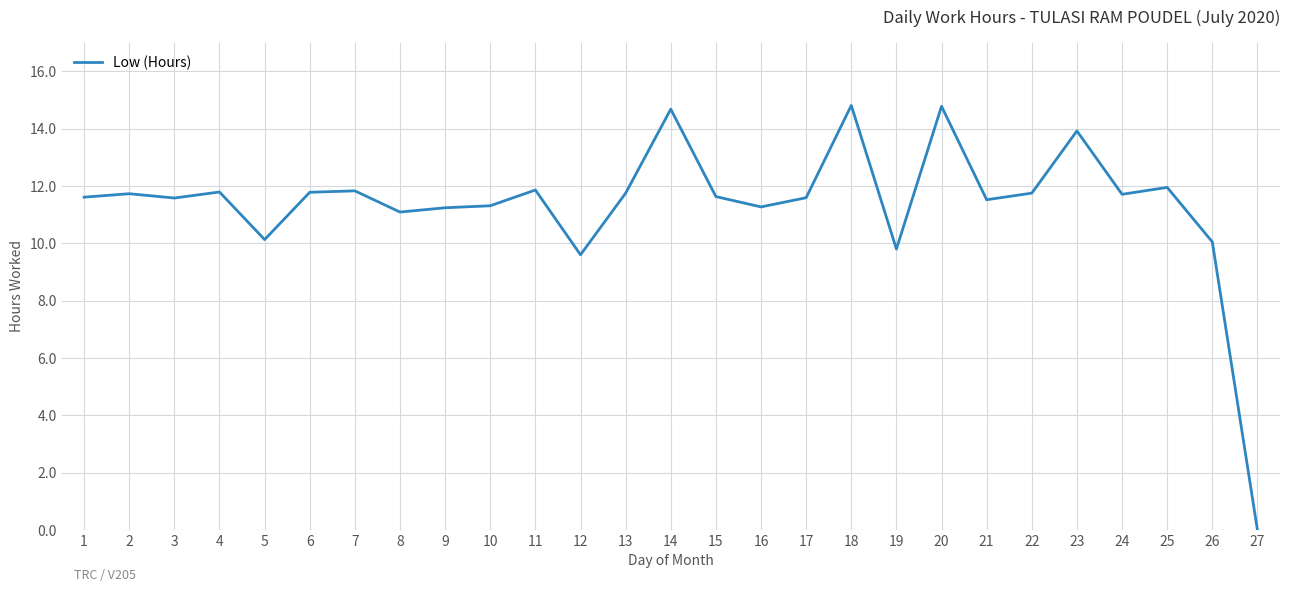

What is the difference between the values at 15 and 16?

0.4